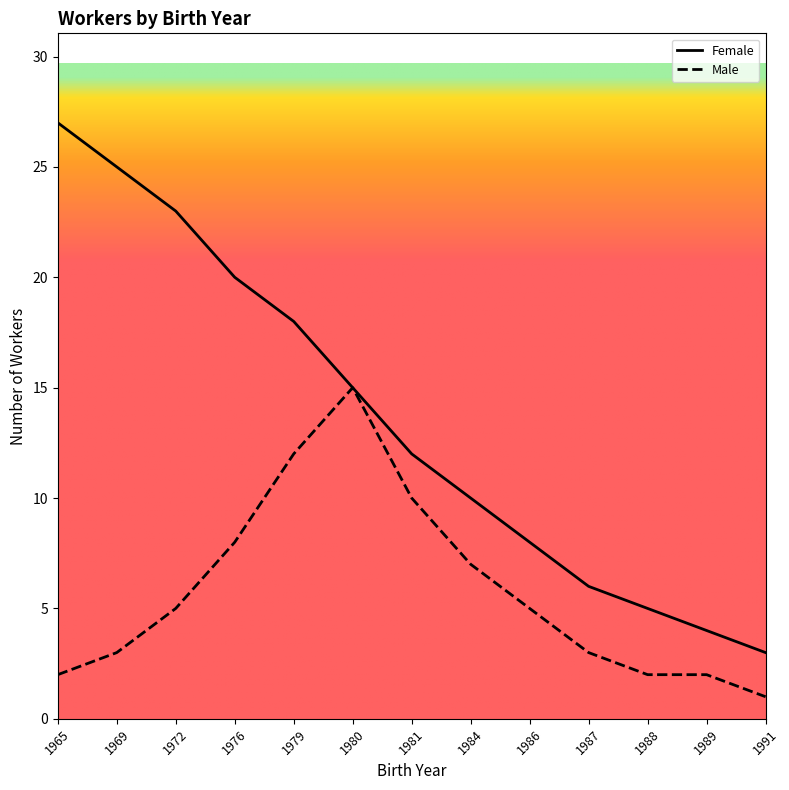

Which series changed the most between 1965 and 1988?

Female